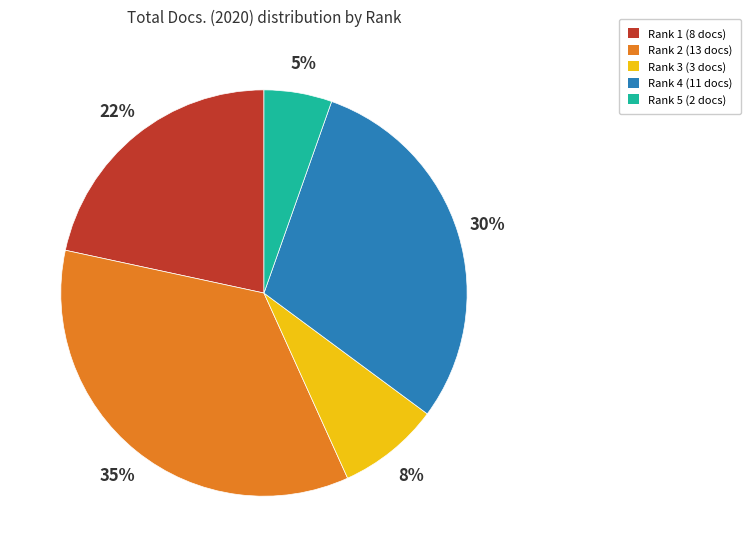

How many segments does this pie chart have?

5